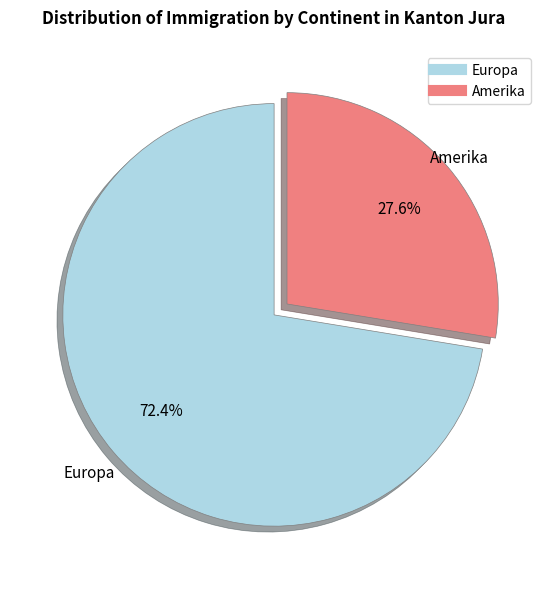

The Europa slice represents 72% of the pie. True or false?

True